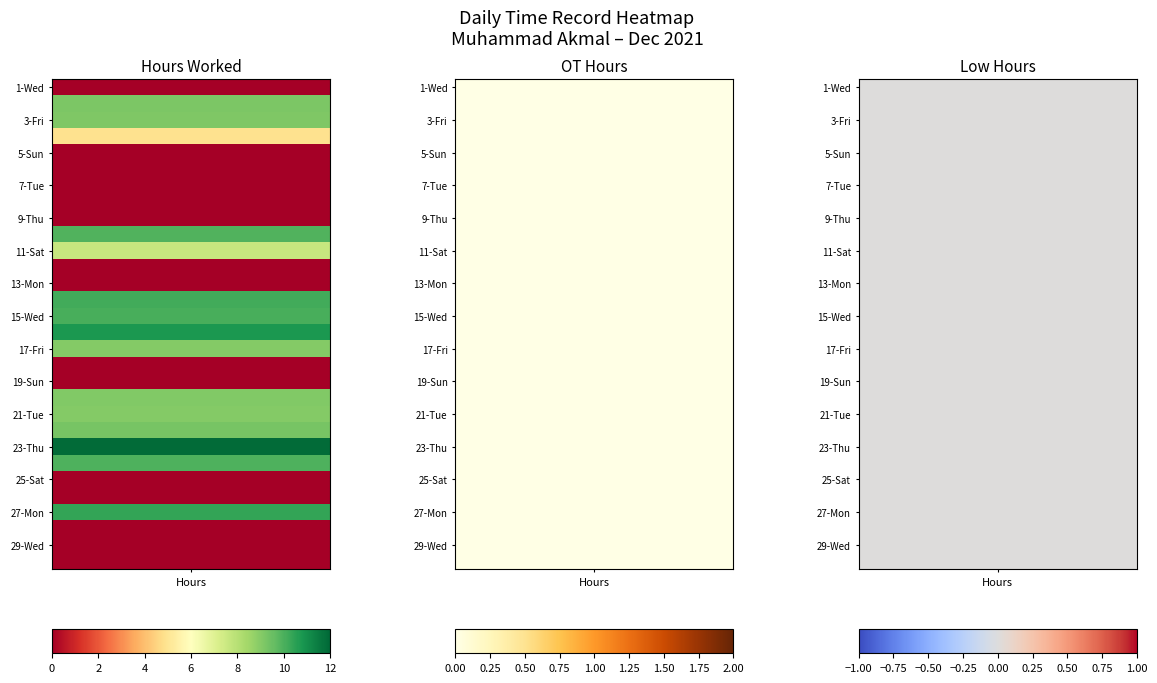

Reading right to left, extract all data points from this chart.

1: 0.0	0.0	0.0	10.4	0.0	0.0	10.0	11.9	9.3	9.0	9.1	0.0	0.0	9.0	10.8	10.1	10.1	0.0	0.0	7.6	9.9	0.0	0.0	0.0	0.0	0.0	4.9	9.1	9.2	0.0
2: 0.0	0.0	0.0	0.0	0.0	0.0	0.0	0.0	0.0	0.0	0.0	0.0	0.0	0.0	0.0	0.0	0.0	0.0	0.0	0.0	0.0	0.0	0.0	0.0	0.0	0.0	0.0	0.0	0.0	0.0
3: 0.0	0.0	0.0	0.0	0.0	0.0	0.0	0.0	0.0	0.0	0.0	0.0	0.0	0.0	0.0	0.0	0.0	0.0	0.0	0.0	0.0	0.0	0.0	0.0	0.0	0.0	0.0	0.0	0.0	0.0